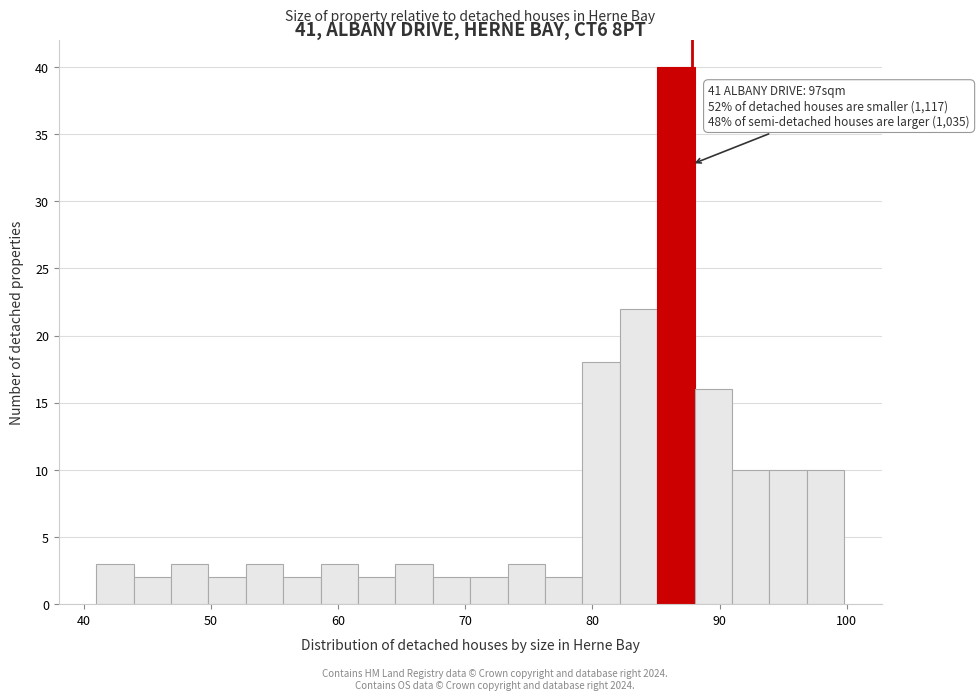

Around what value on the x-axis is the tallest bar? Give the approximate position of its centre, as read against the axis.

87